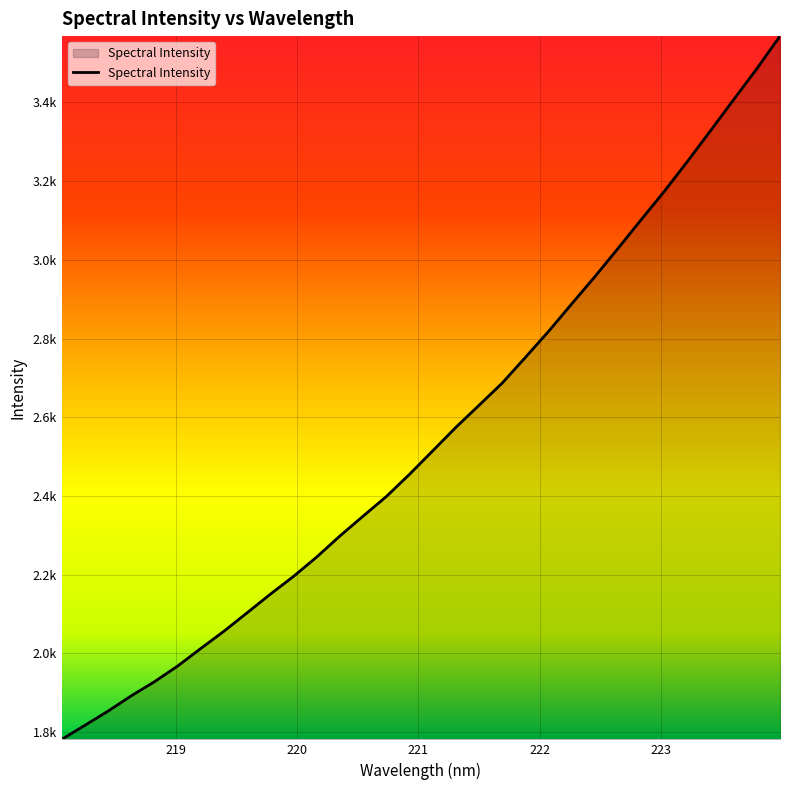

Rank the categories by value from lowest to highest.

218.0596, 218.2508, 218.442, 218.6332, 218.8244, 219.0156, 219.2067, 219.3979, 219.589, 219.7801, 219.9712, 220.1623, 220.3533, 220.5444, 220.7354, 220.9264, 221.1174, 221.3083, 221.4993, 221.6902, 221.8812, 222.0721, 222.263, 222.4538, 222.6447, 222.8355, 223.0264, 223.2172, 223.408, 223.5987, 223.7895, 223.9802